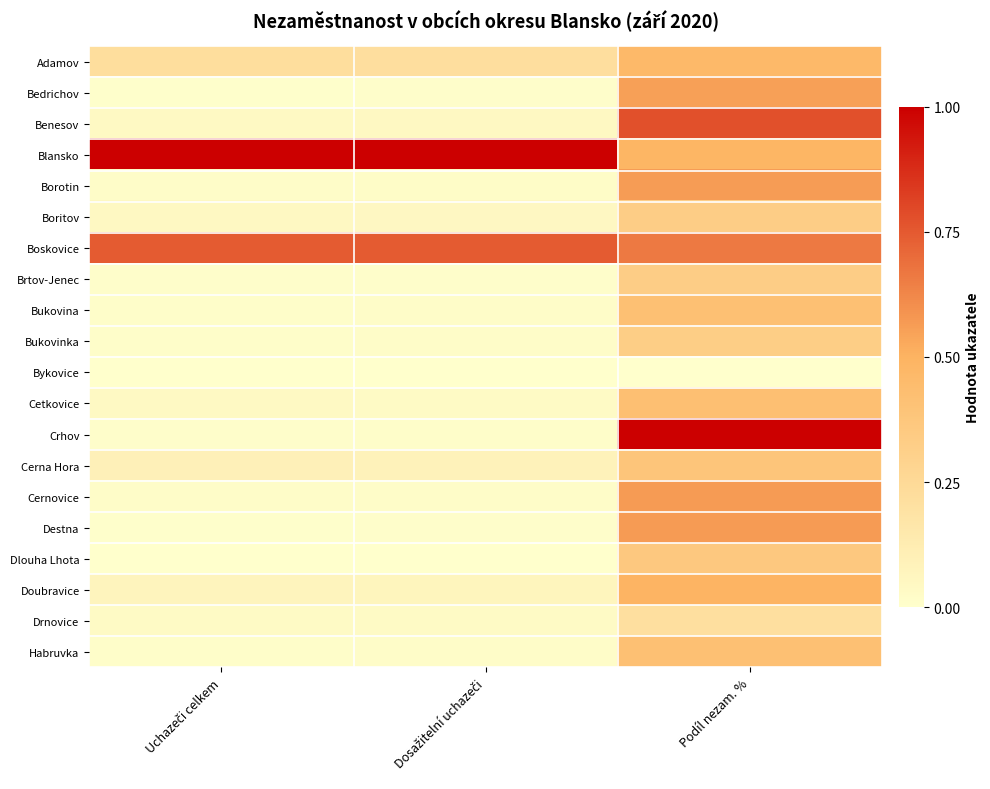

Reading left to right, what are all the values shown in this chart?

Adamov: Uchazeči celkem=0.2	Dosažitelní uchazeči=0.2	Podíl nezam. %=0.5
Bedrichov: Uchazeči celkem=0.0	Dosažitelní uchazeči=0.0	Podíl nezam. %=0.6
Benesov: Uchazeči celkem=0.0	Dosažitelní uchazeči=0.0	Podíl nezam. %=0.8
Blansko: Uchazeči celkem=1.0	Dosažitelní uchazeči=1.0	Podíl nezam. %=0.5
Borotin: Uchazeči celkem=0.0	Dosažitelní uchazeči=0.0	Podíl nezam. %=0.6
Boritov: Uchazeči celkem=0.0	Dosažitelní uchazeči=0.0	Podíl nezam. %=0.3
Boskovice: Uchazeči celkem=0.7	Dosažitelní uchazeči=0.7	Podíl nezam. %=0.7
Brtov-Jenec: Uchazeči celkem=0.0	Dosažitelní uchazeči=0.0	Podíl nezam. %=0.3
Bukovina: Uchazeči celkem=0.0	Dosažitelní uchazeči=0.0	Podíl nezam. %=0.4
Bukovinka: Uchazeči celkem=0.0	Dosažitelní uchazeči=0.0	Podíl nezam. %=0.3
Bykovice: Uchazeči celkem=0.0	Dosažitelní uchazeči=0.0	Podíl nezam. %=0.0
Cetkovice: Uchazeči celkem=0.0	Dosažitelní uchazeči=0.0	Podíl nezam. %=0.4
Crhov: Uchazeči celkem=0.0	Dosažitelní uchazeči=0.0	Podíl nezam. %=1.0
Cerna Hora: Uchazeči celkem=0.1	Dosažitelní uchazeči=0.1	Podíl nezam. %=0.4
Cernovice: Uchazeči celkem=0.0	Dosažitelní uchazeči=0.0	Podíl nezam. %=0.6
Destna: Uchazeči celkem=0.0	Dosažitelní uchazeči=0.0	Podíl nezam. %=0.6
Dlouha Lhota: Uchazeči celkem=0.0	Dosažitelní uchazeči=0.0	Podíl nezam. %=0.4
Doubravice: Uchazeči celkem=0.1	Dosažitelní uchazeči=0.1	Podíl nezam. %=0.5
Drnovice: Uchazeči celkem=0.0	Dosažitelní uchazeči=0.0	Podíl nezam. %=0.2
Habruvka: Uchazeči celkem=0.0	Dosažitelní uchazeči=0.0	Podíl nezam. %=0.4